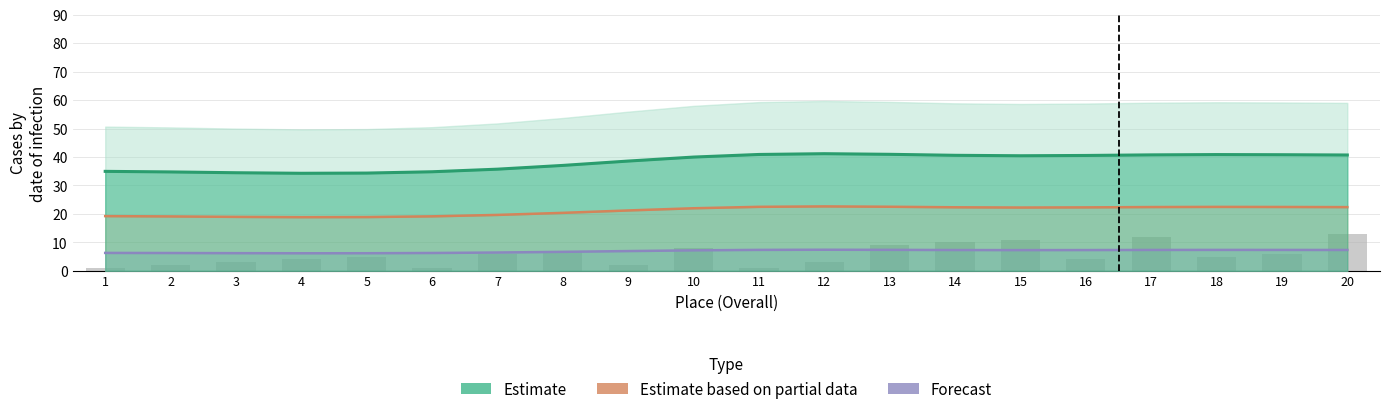

At which label does Estimate based on partial data reach its minimum?

4